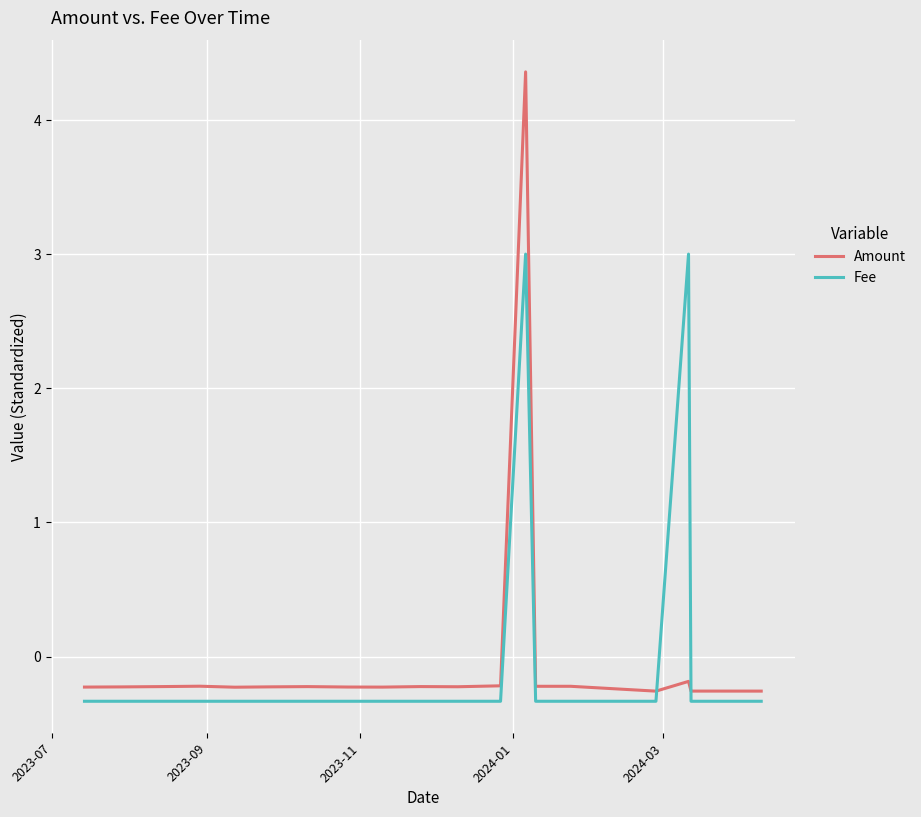

Rank the series by their maximum value, from lowest to highest.

Fee, Amount